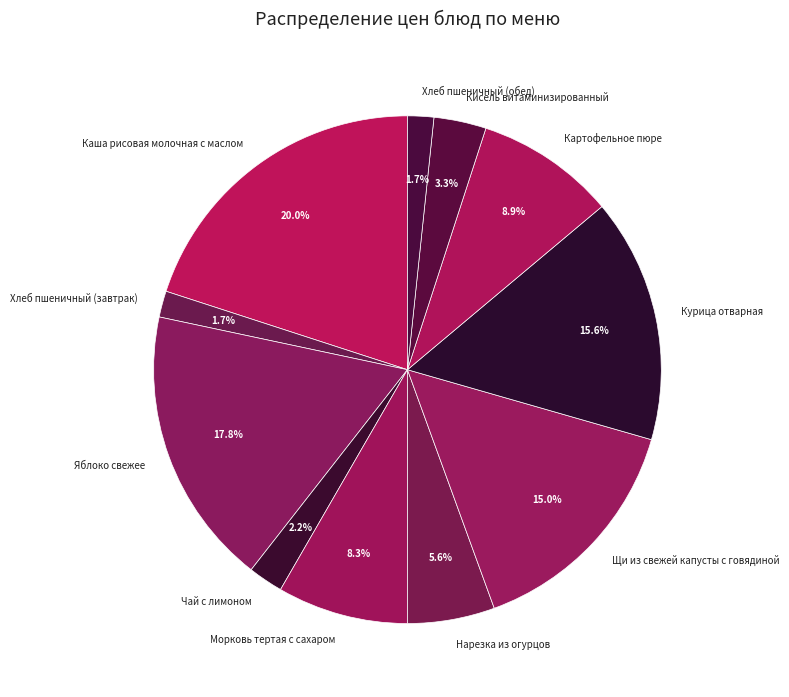

What is the largest slice in the pie chart?

Каша рисовая молочная с маслом